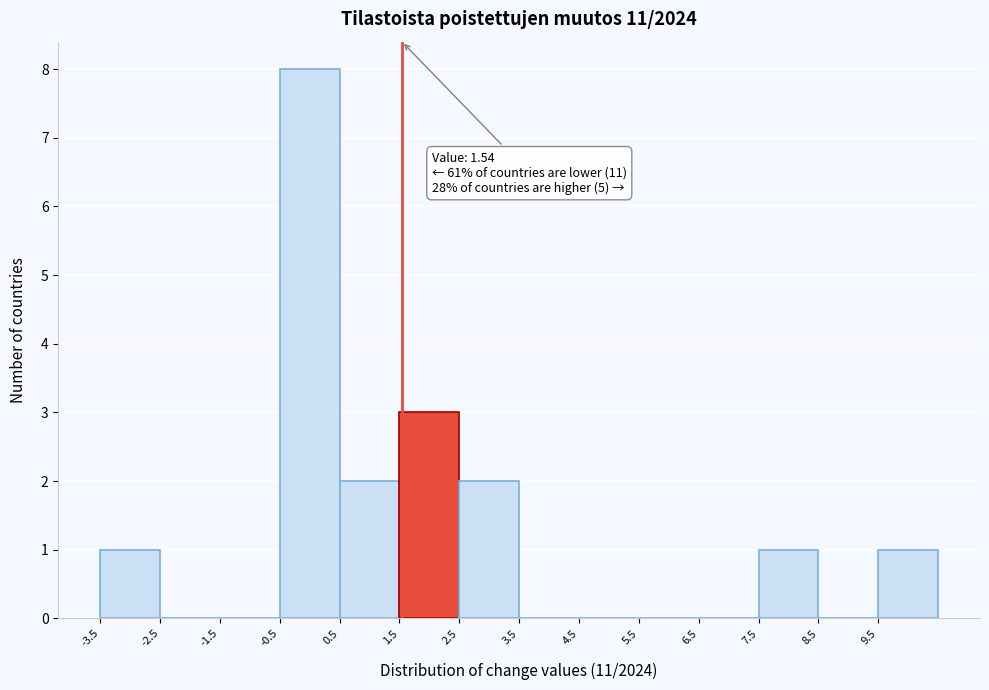

Which range on the x-axis has the tallest bar?

-0.5 to 0.5